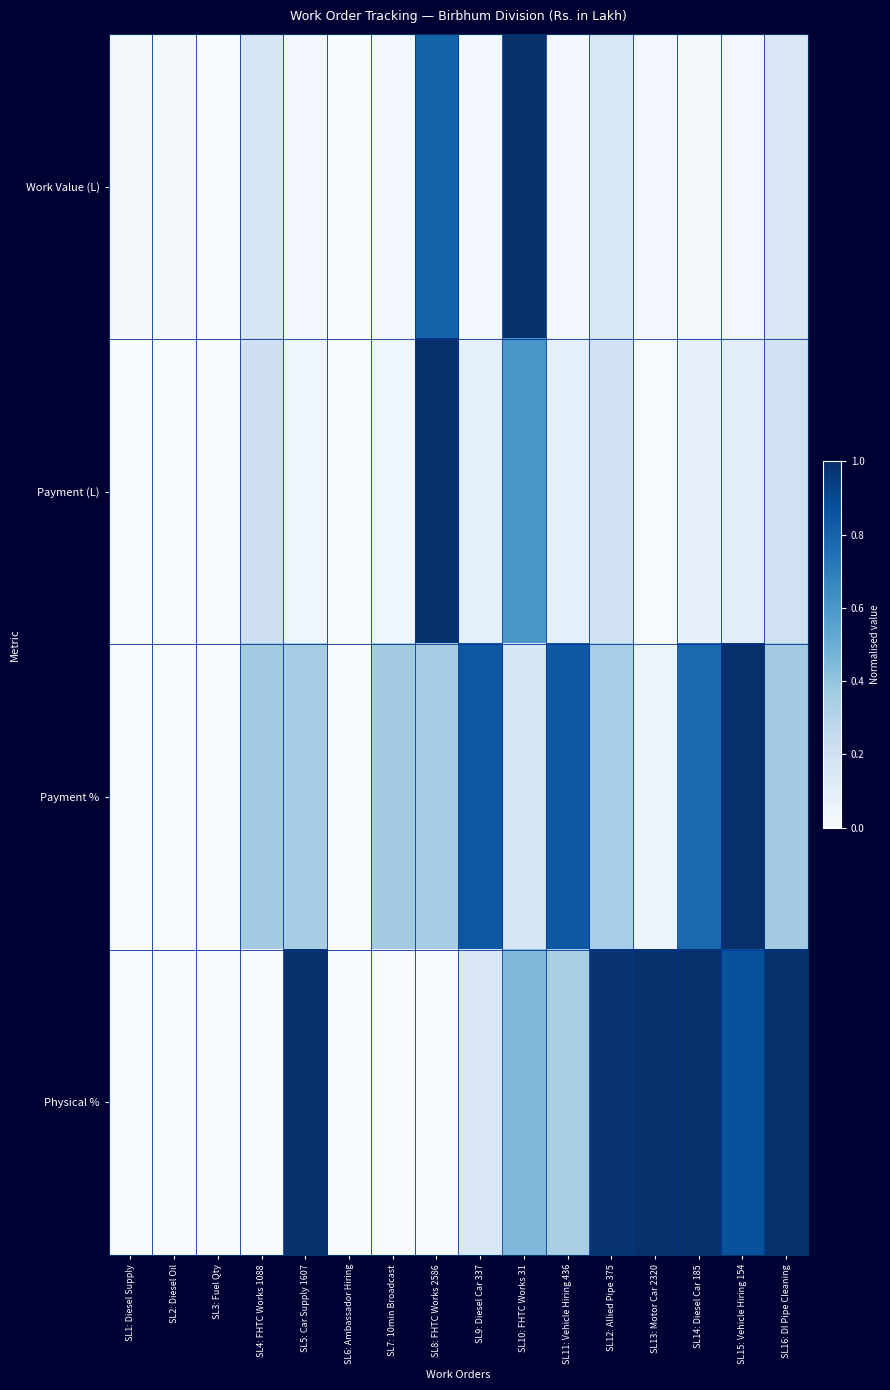

Which label corresponds to the largest value in the chart?

SL10: FHTC Works 31